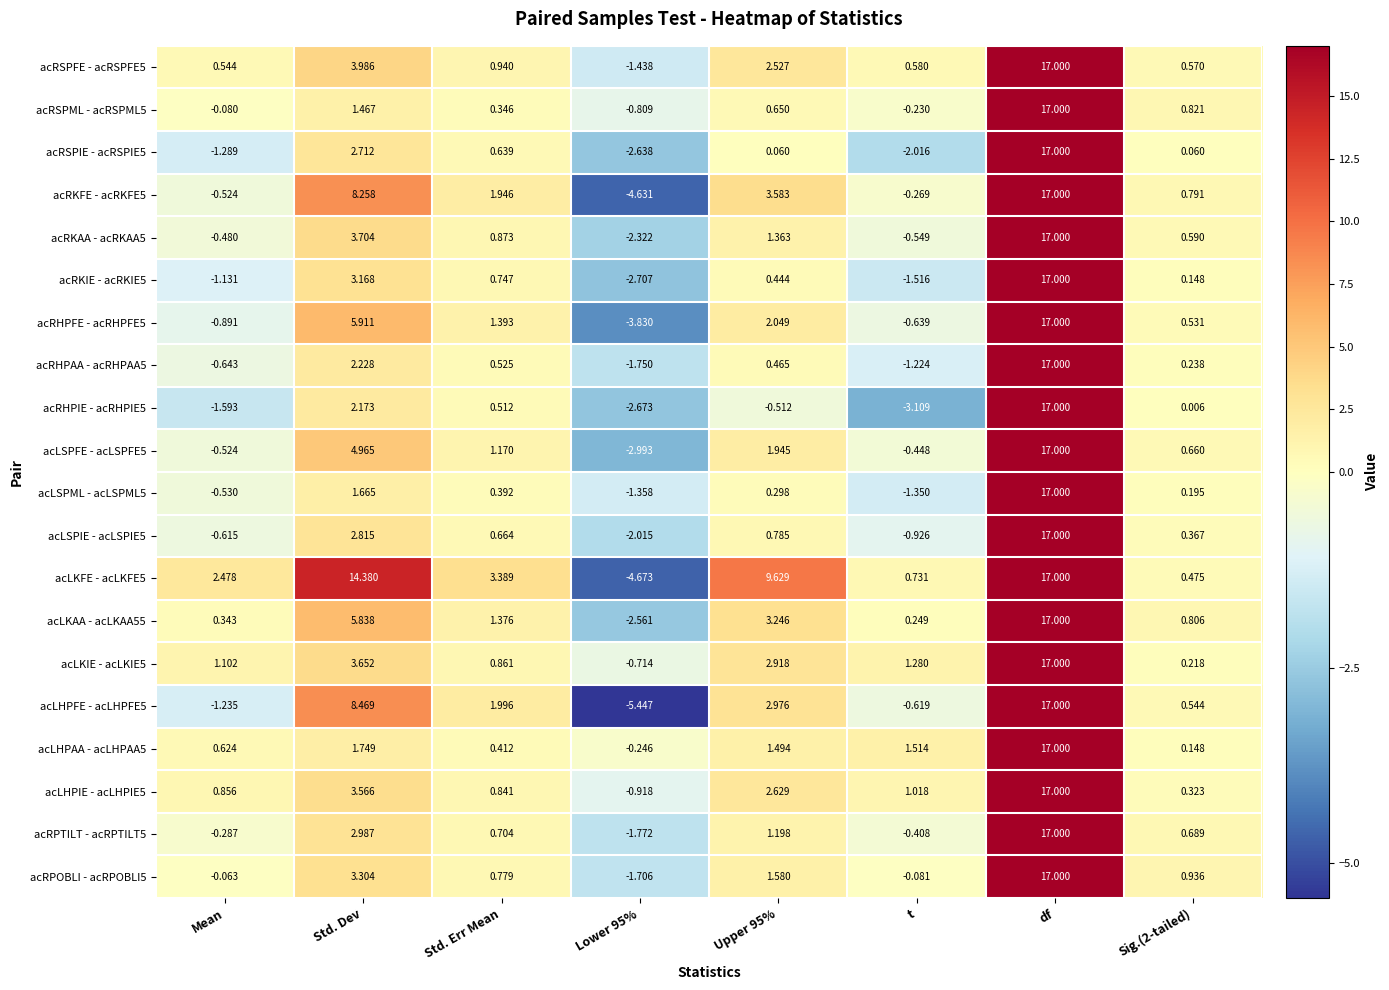

At which category is the sum across all series the highest?

df